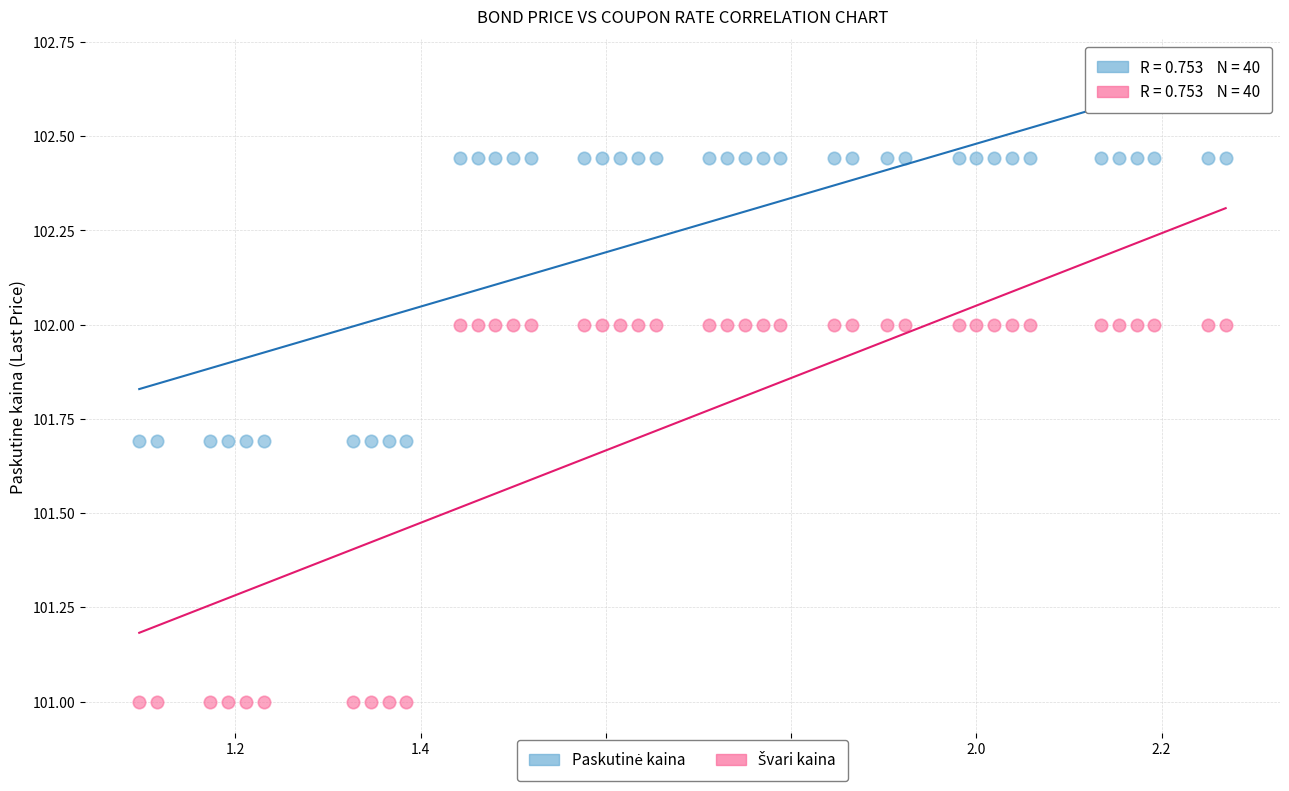

Across all data points, what is the range of X values (max minus min)?

1.2